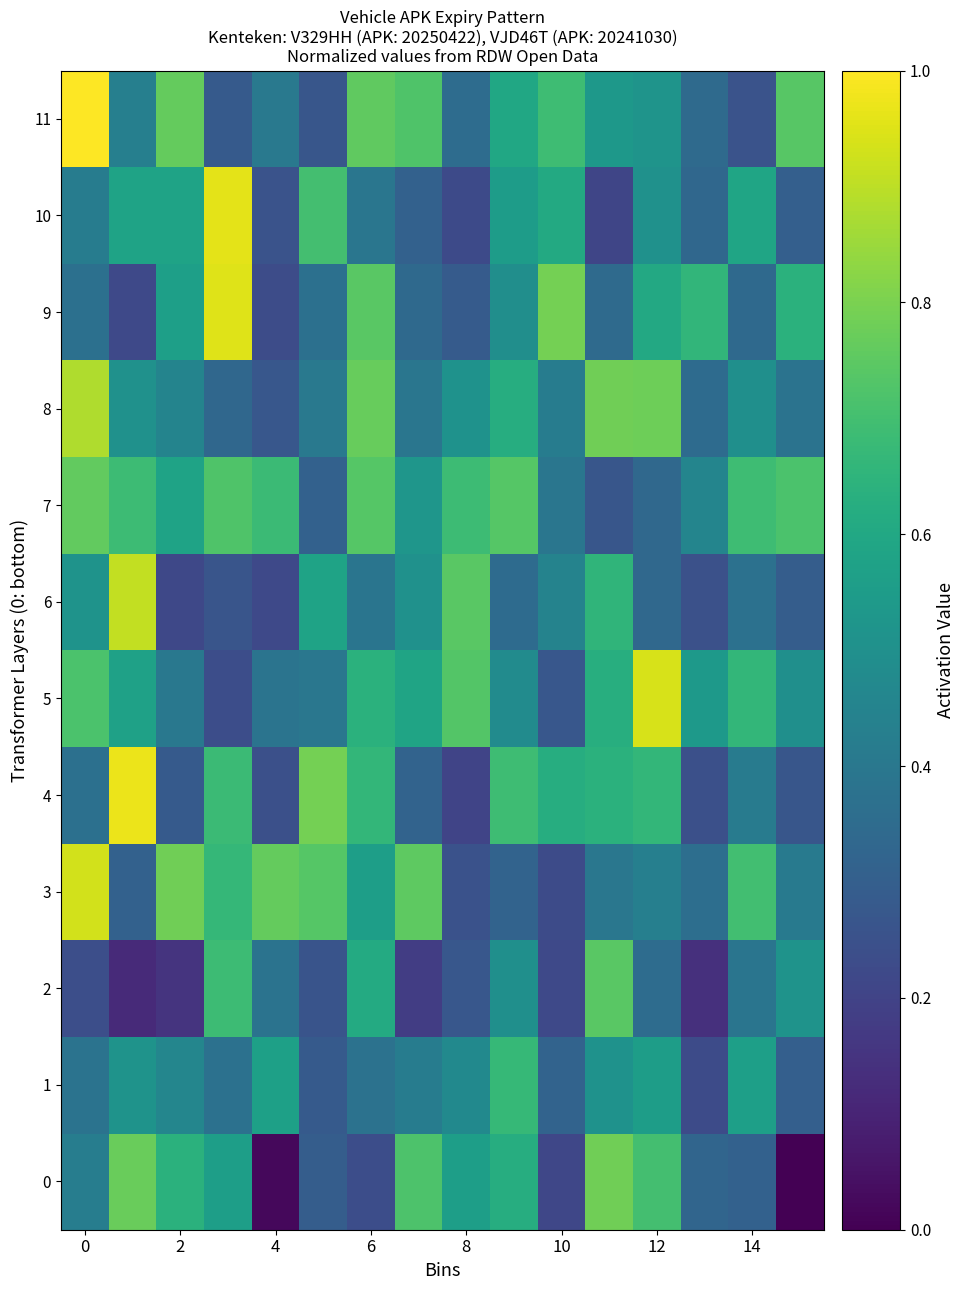

Which series has the largest total across all categories?

7